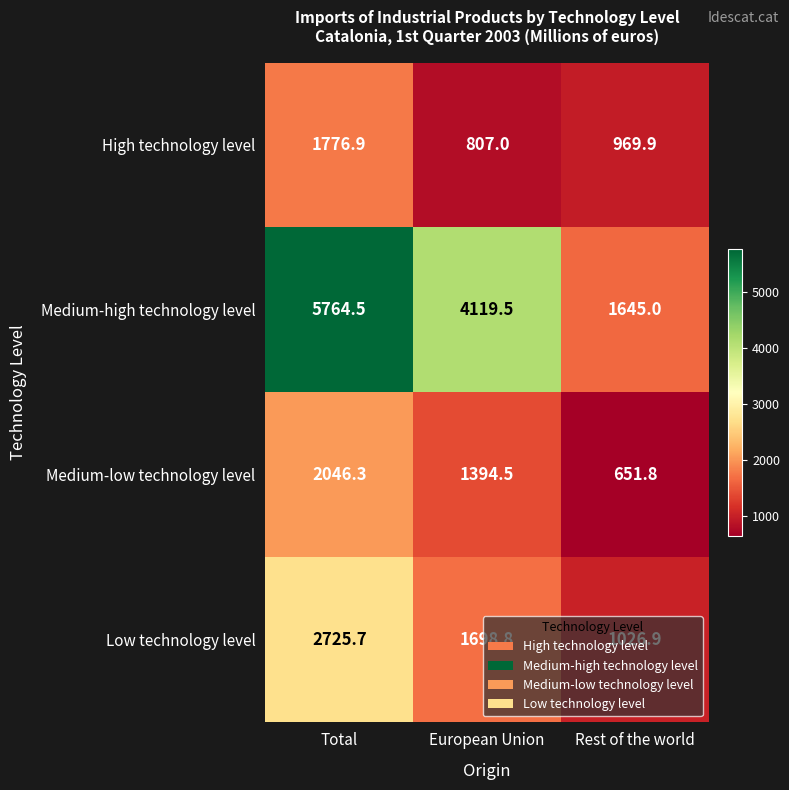

At which category is the sum across all series the highest?

Total